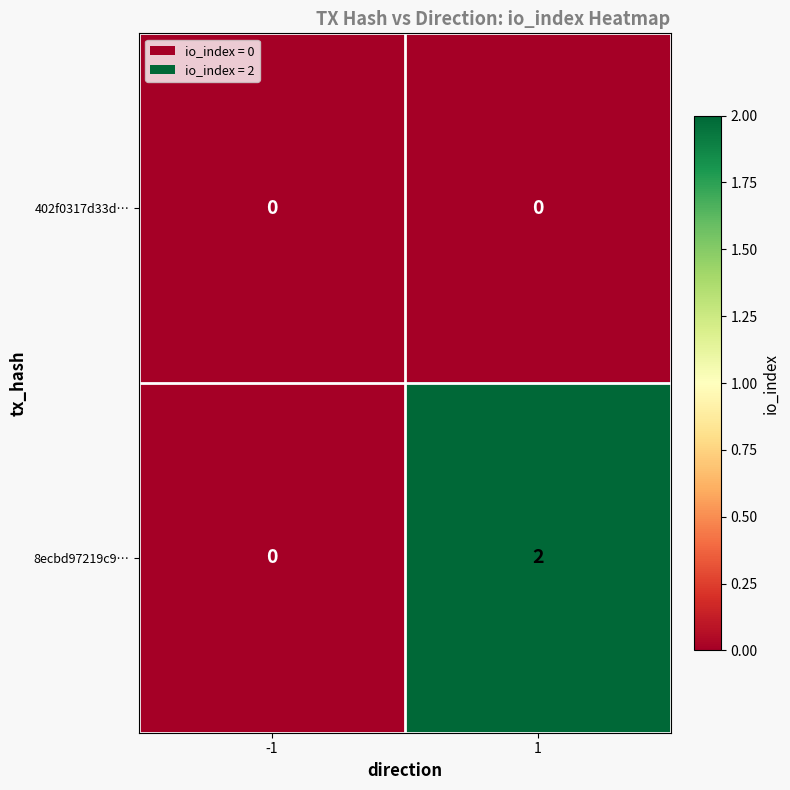

List the series in order of their overall mean, lowest first.

402f0317d33d…, 8ecbd97219c9…